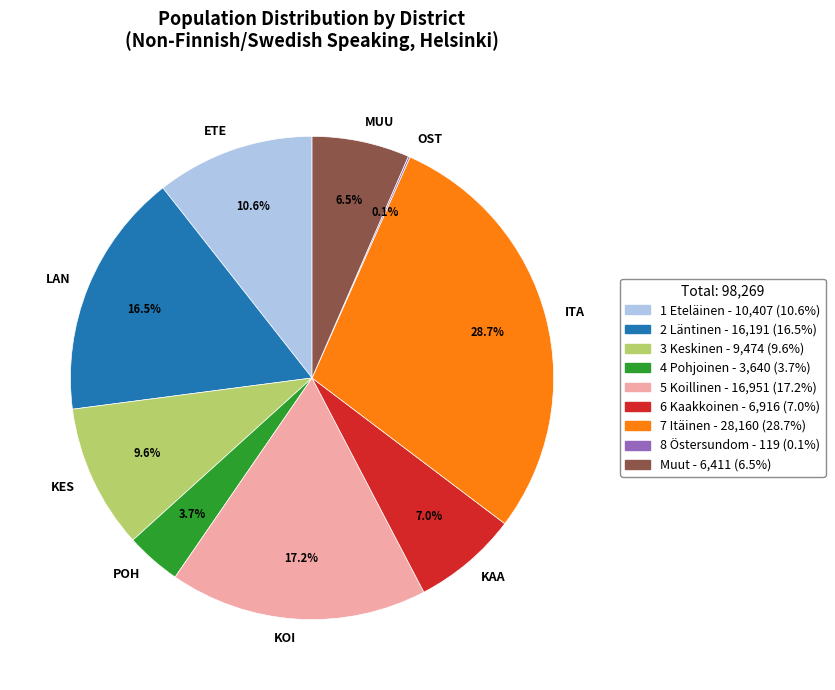

Is there a majority slice in this chart?

No